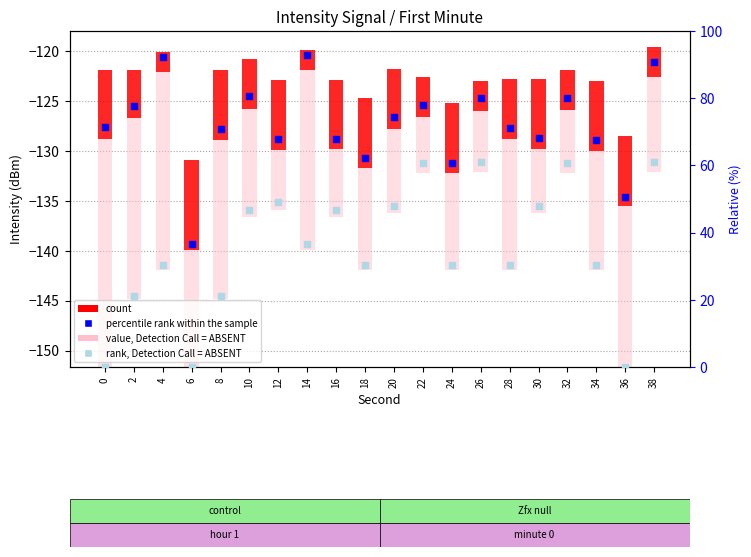

At which category is the sum across all series the highest?

38